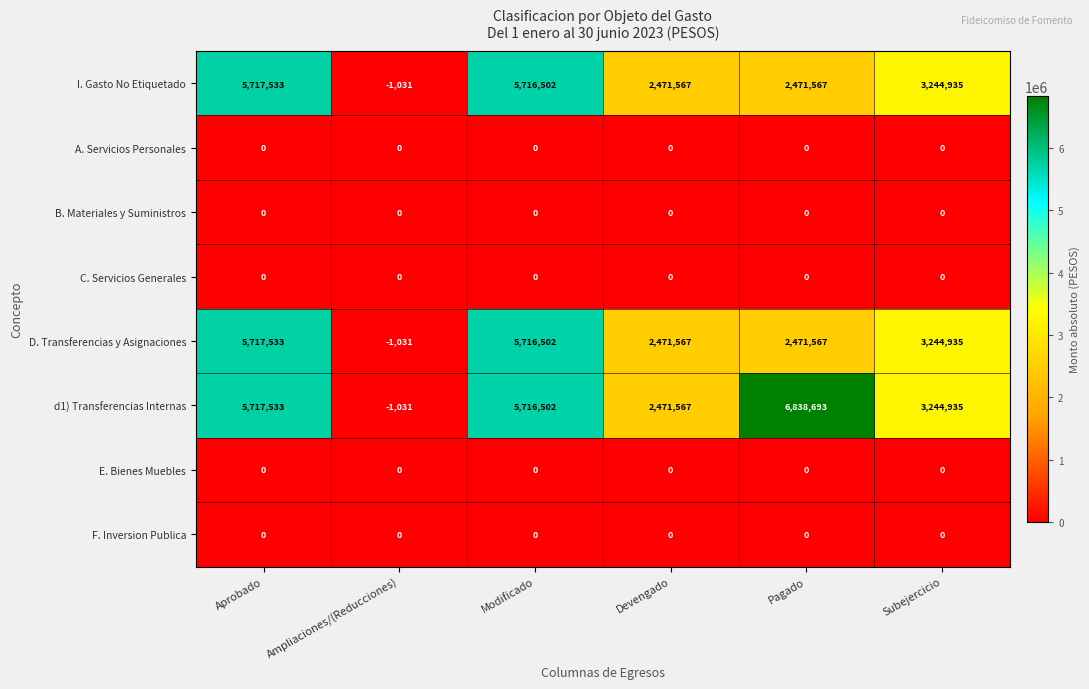

What is the total value across all series at Subejercicio?

9734805